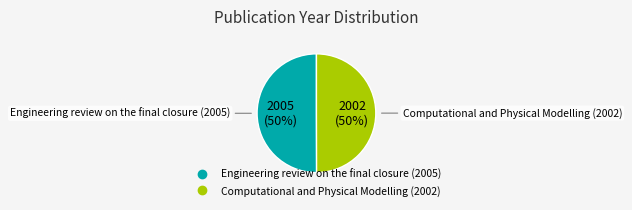

To the nearest percent, what portion does Engineering review on the final closure (2005) represent?

50%